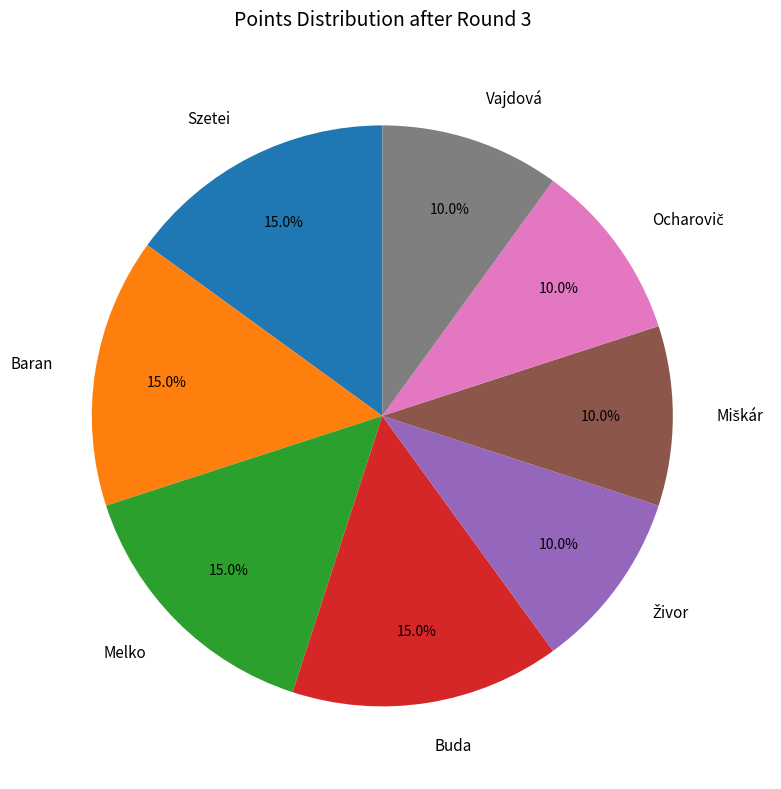

True or false: Melko accounts for 1% of the total.

False